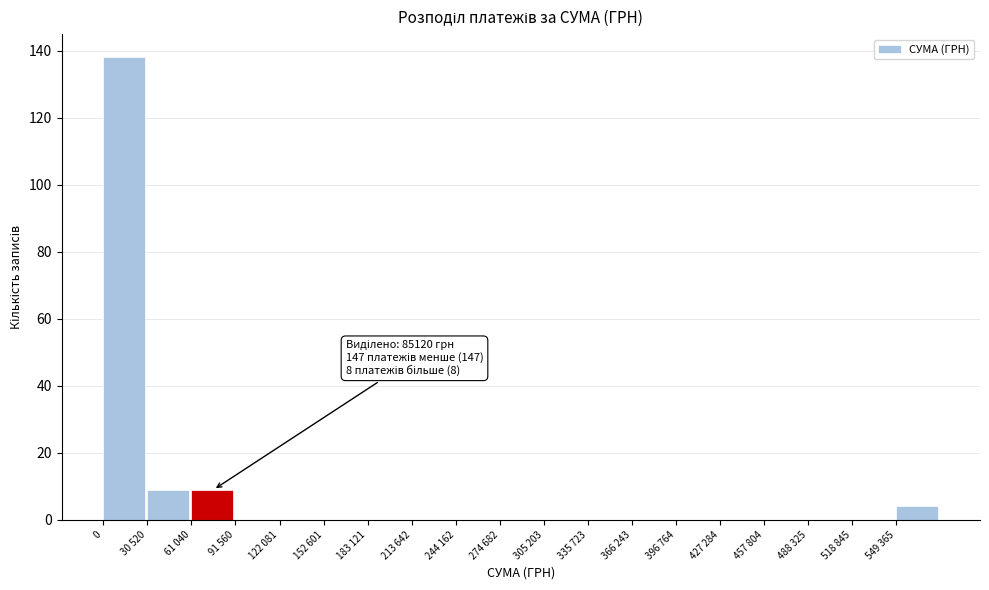

Reading left to right, what are all the values shown in this chart?

0=138	30 520=9	61 040=9	91 560=0	122 081=0	152 601=0	183 121=0	213 642=0	244 162=0	274 682=0	305 203=0	335 723=0	366 243=0	396 764=0	427 284=0	457 804=0	488 325=0	518 845=0	549 365=4